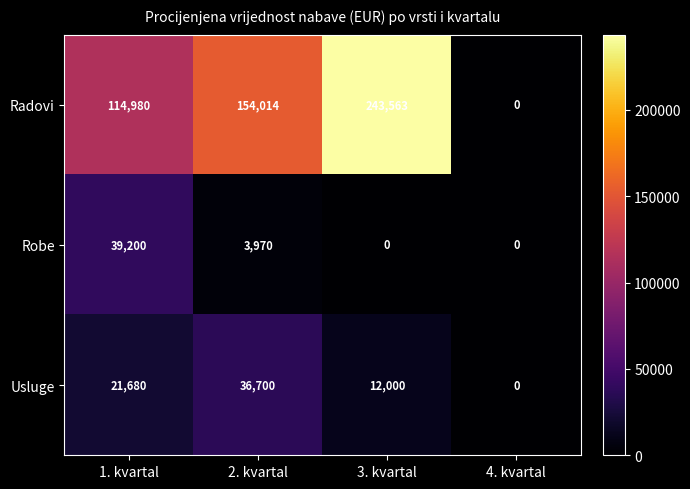

At which label does Radovi reach its minimum?

4. kvartal